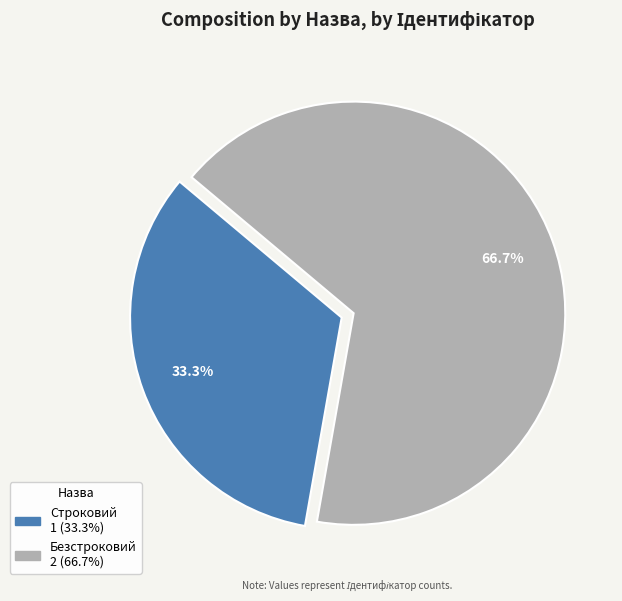

How many segments does this pie chart have?

2